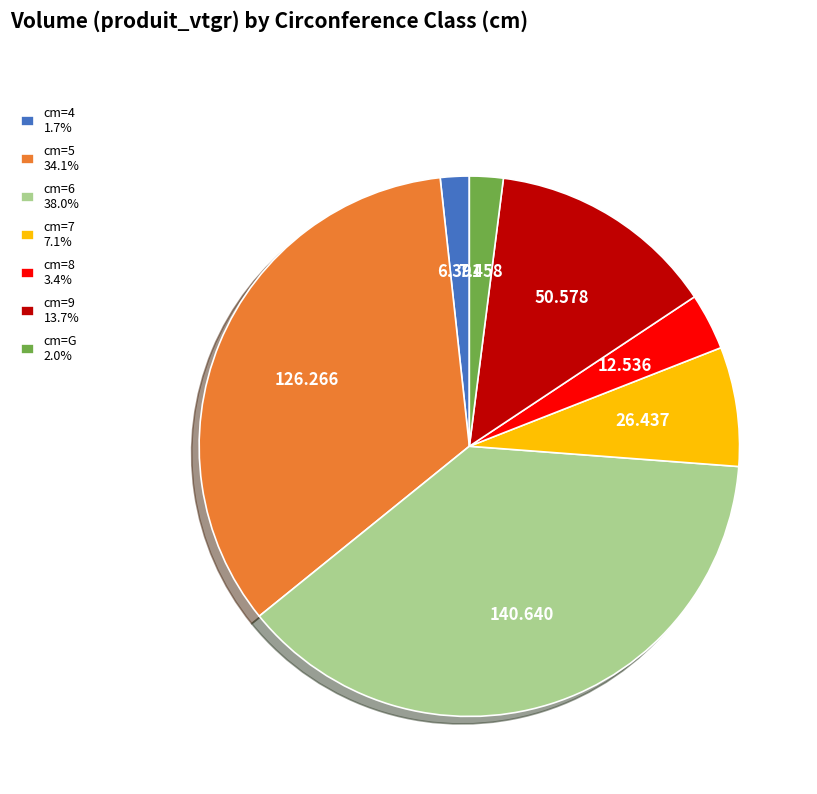

Does any single category account for the majority?

No